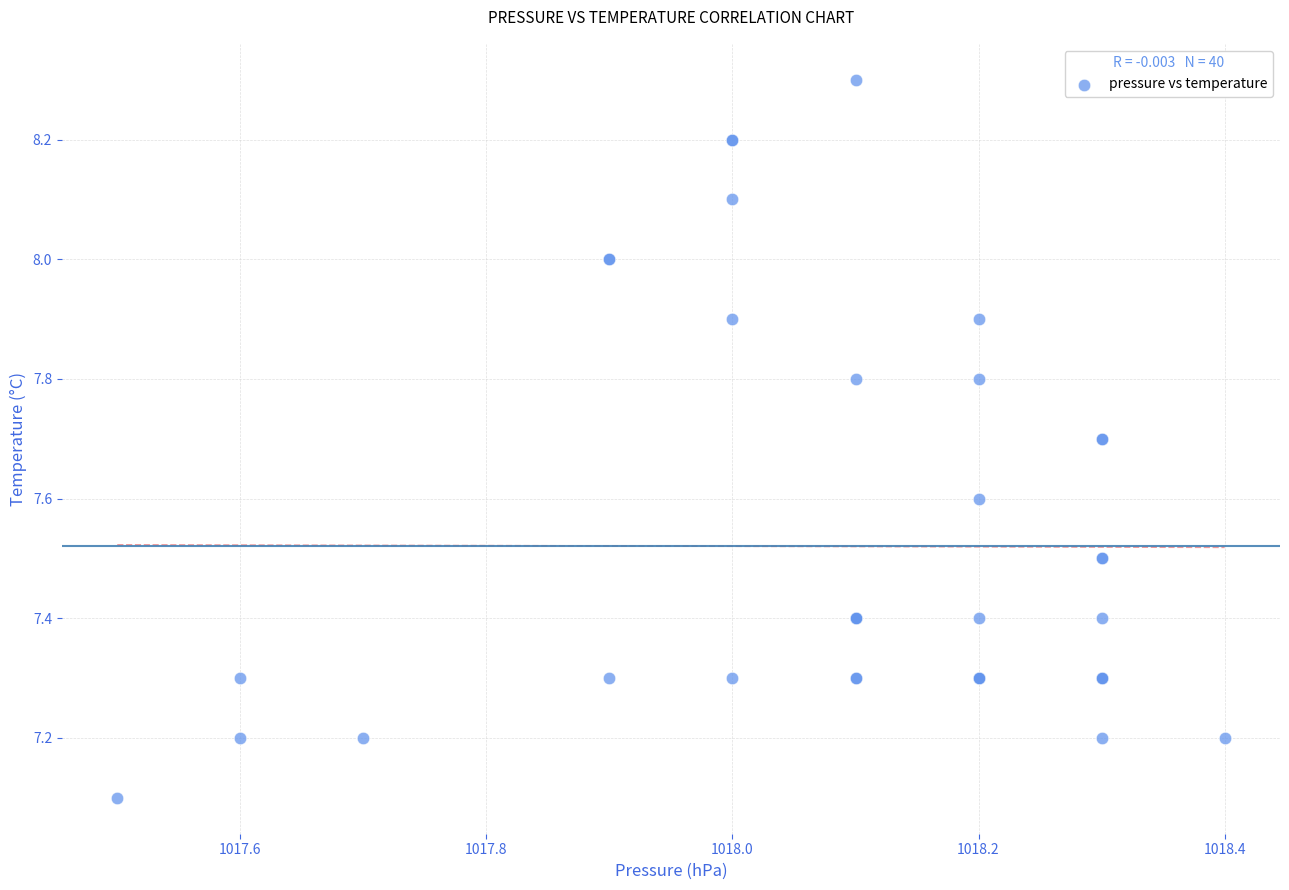

What Y value in the scatter plot is closest to 7?

7.1